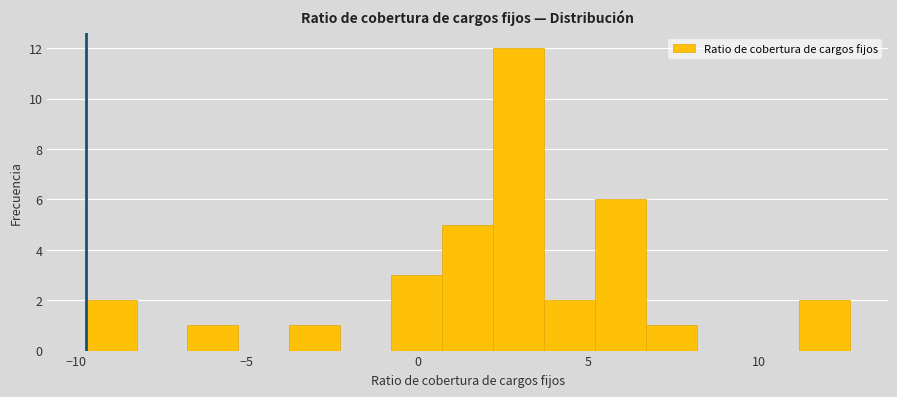

Around what value on the x-axis is the tallest bar? Give the approximate position of its centre, as read against the axis.

3.0